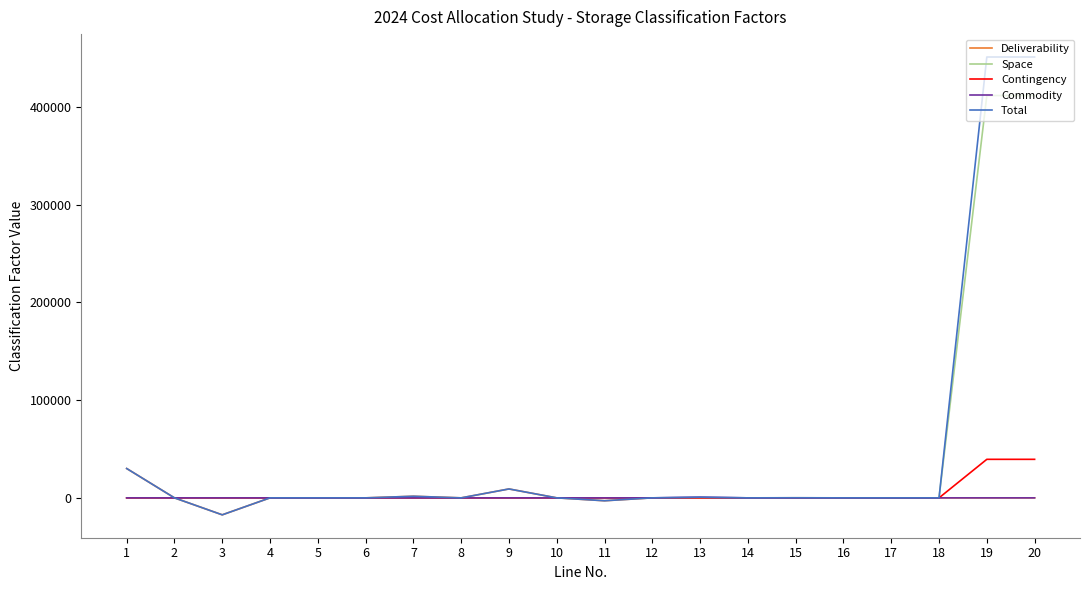

Does the chart have visible grid lines?

No